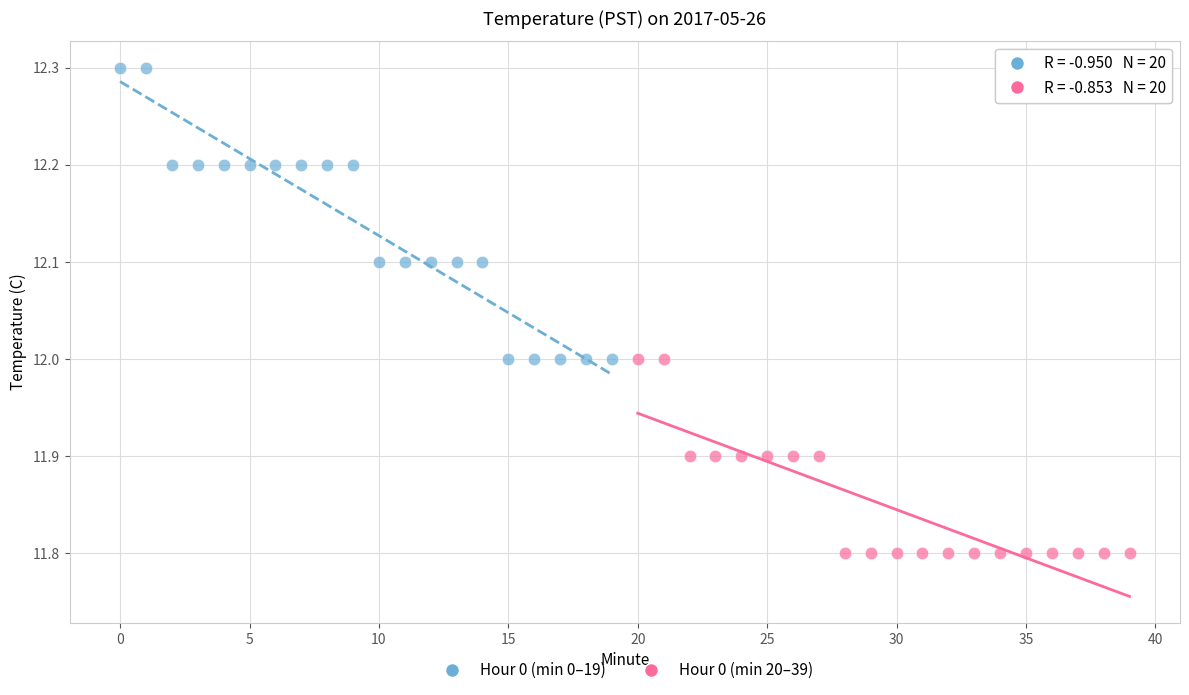

Which series contains the highest Y value?

Hour 0 (min 0–19)